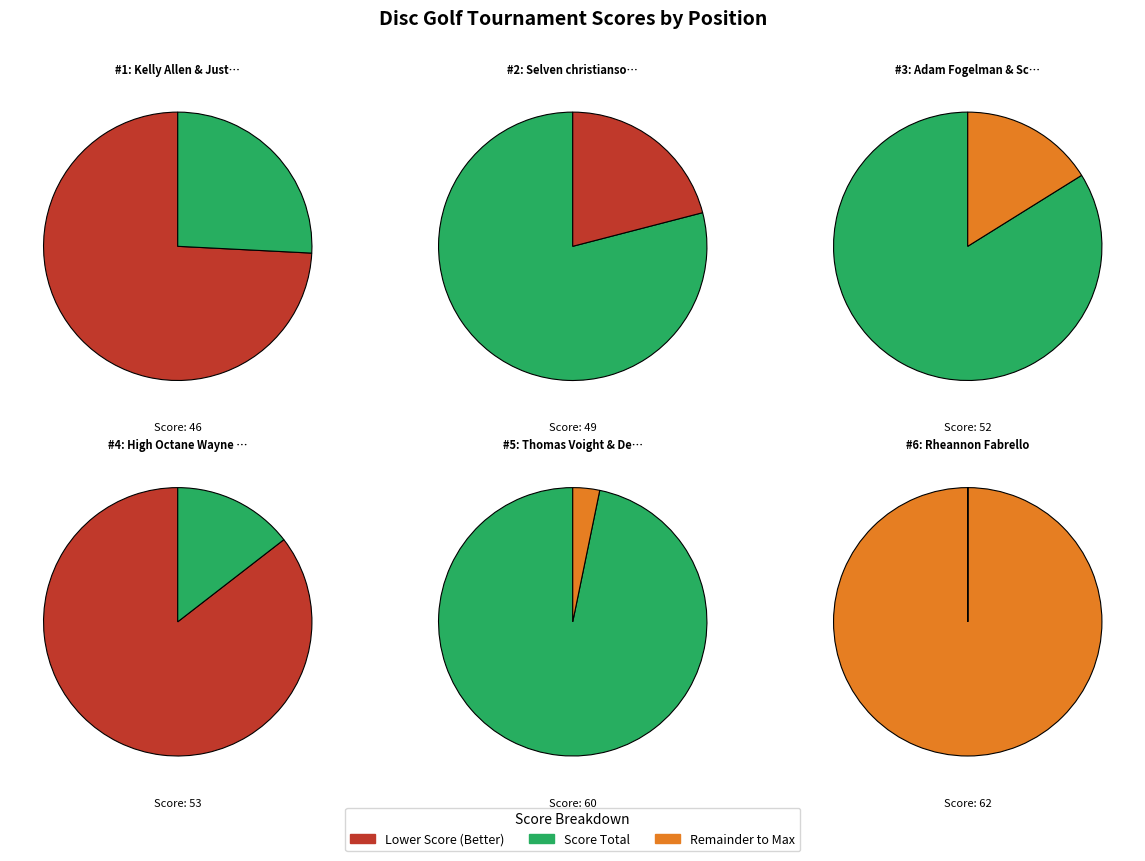

What is the ratio of the value at Selven christianson & Isaiah Gall to the value at Rheannon Fabrello?

0.8